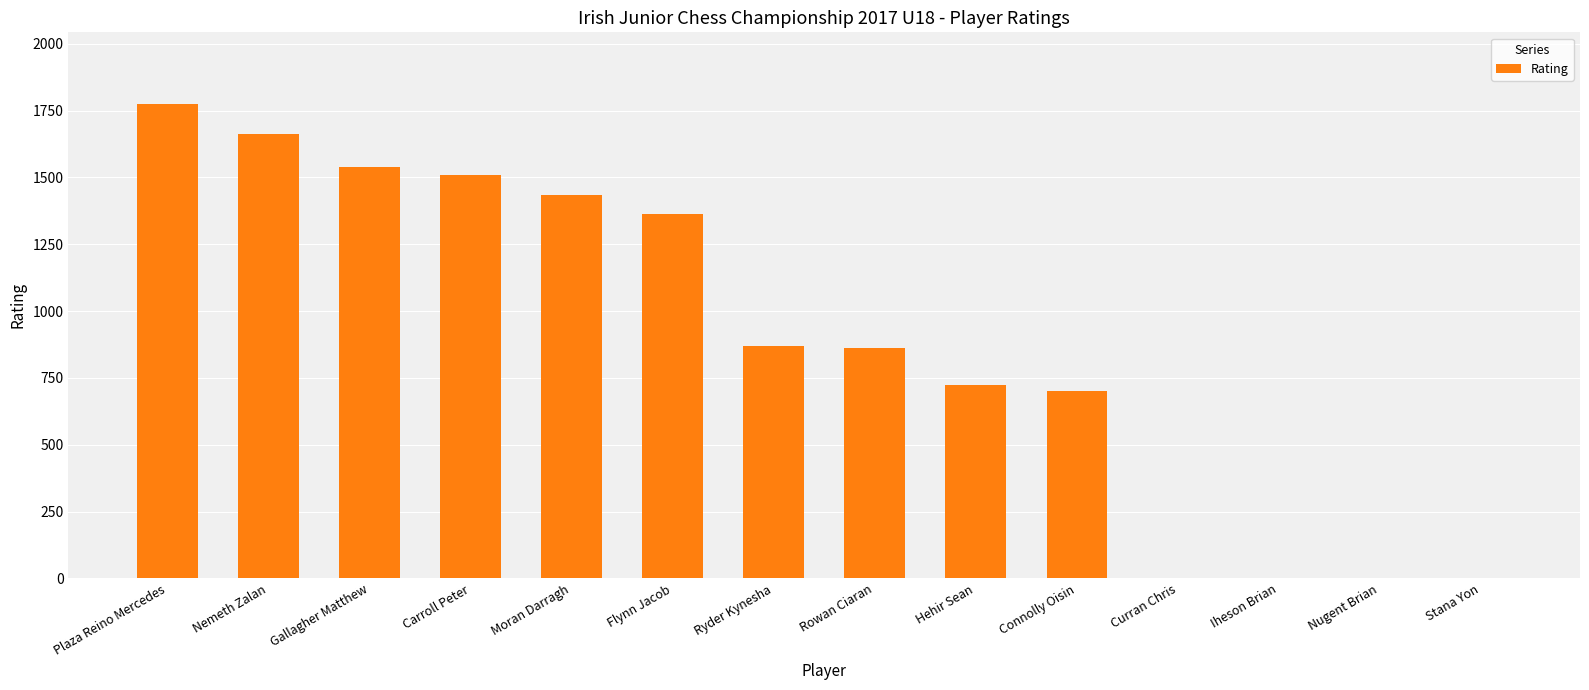

How many data points does each series have?

14